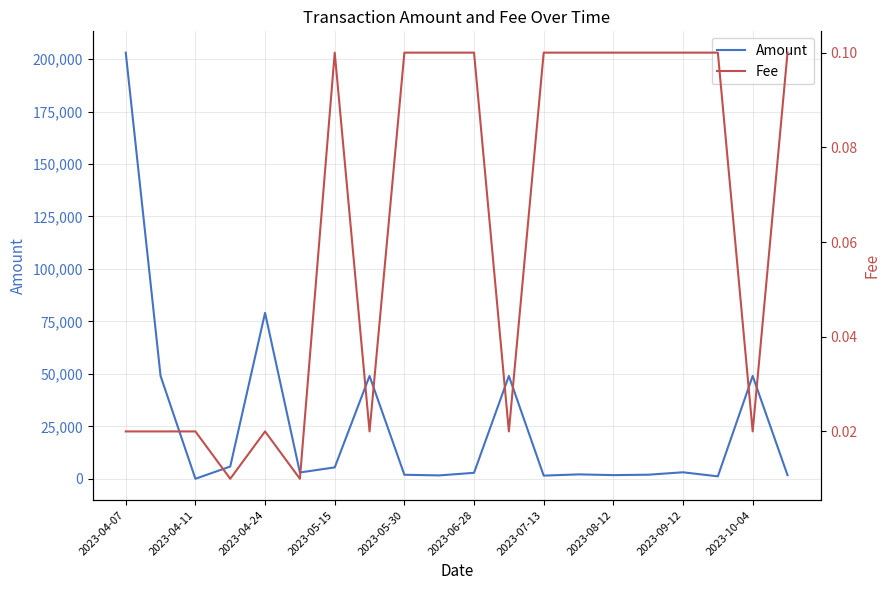

Where is Amount nearest to the value 101529?

2023-04-24